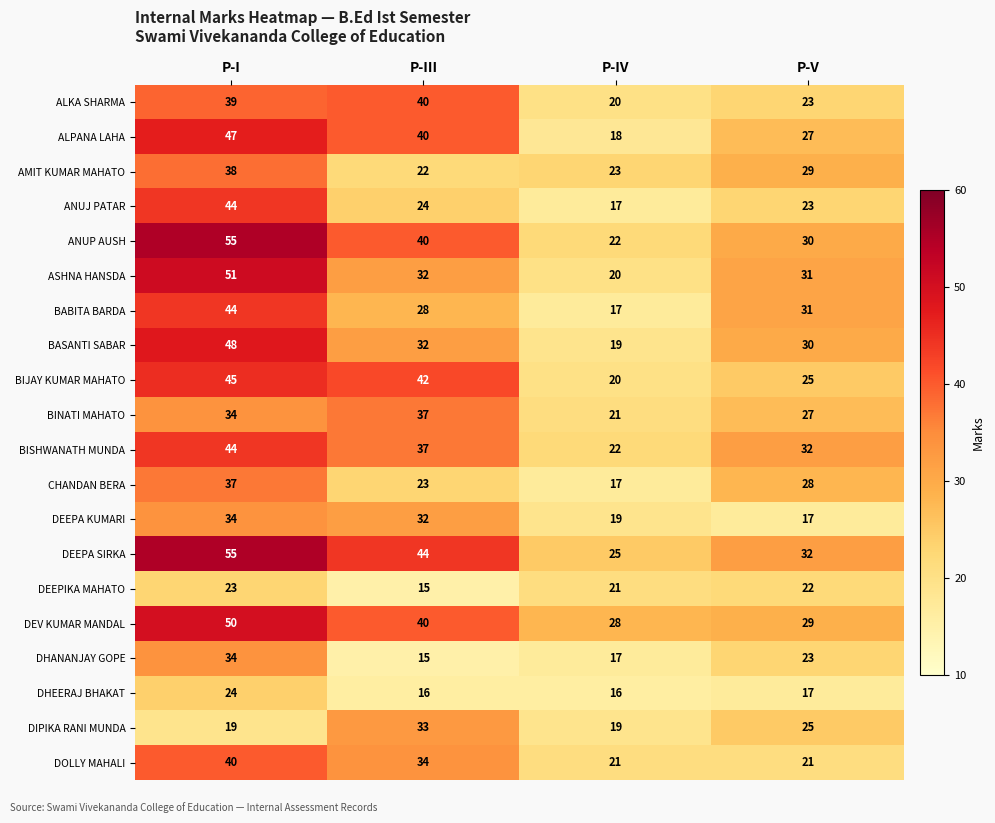

Which category has the lowest value in the CHANDAN BERA series?

P-IV